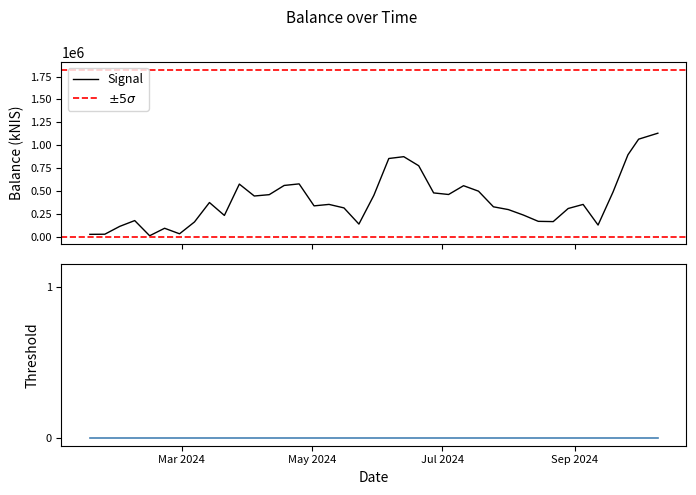

What is the label of the 16th point from the right?

2024-06-27